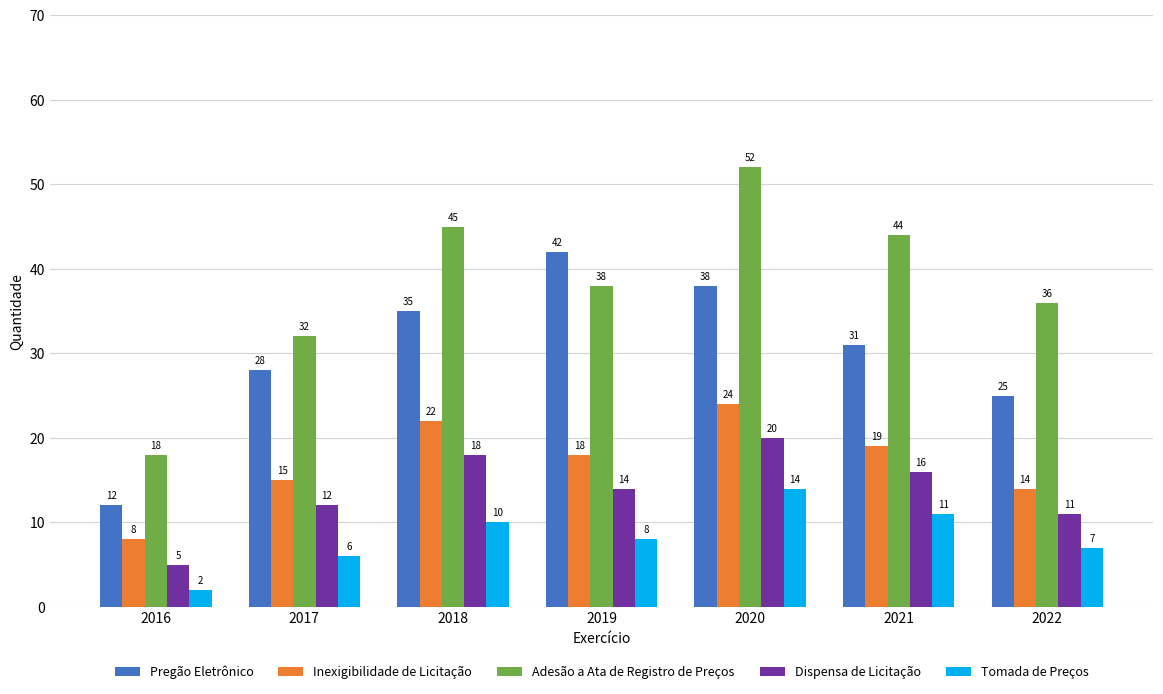

What is the difference between the maximum and minimum values in the Inexigibilidade de Licitação series?

16